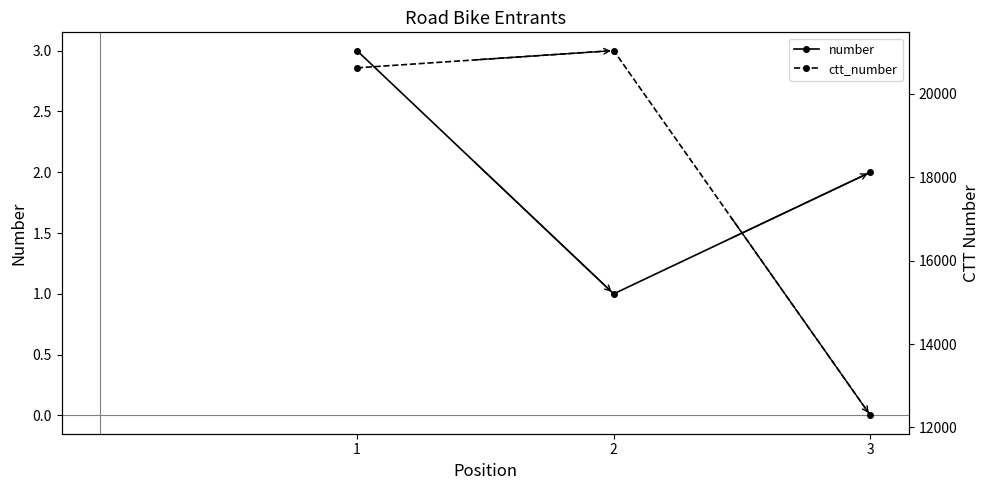

Which series has the largest total across all categories?

ctt_number